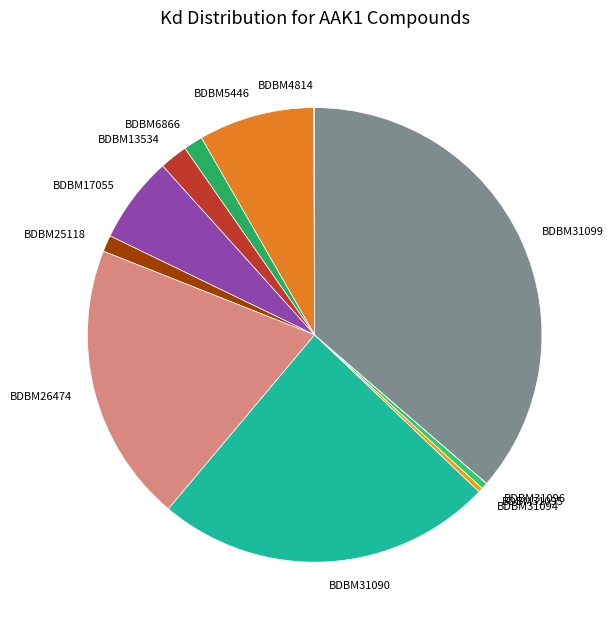

Does any single category account for the majority?

No